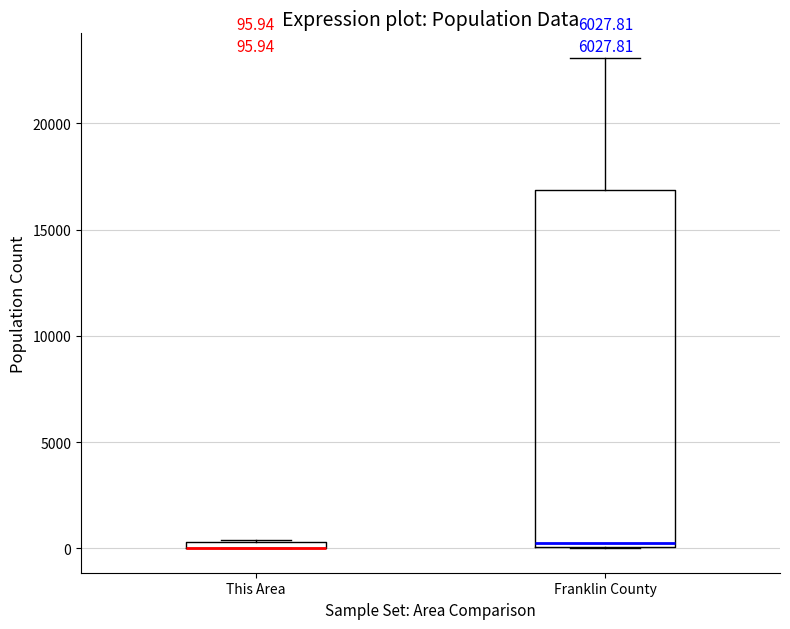

Comparing the boxes themselves (not the whiskers), which one is the tallest?

Franklin County